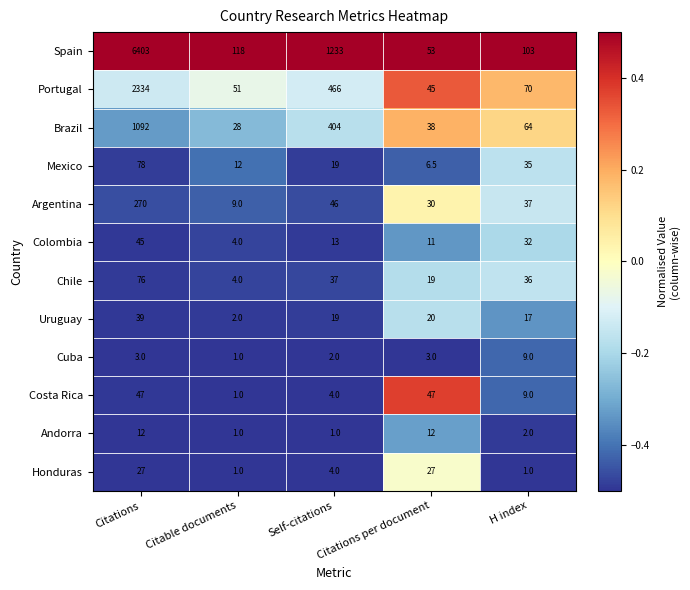

Is the value of Spain at H index greater than the value of Honduras at Citations per document?

Yes